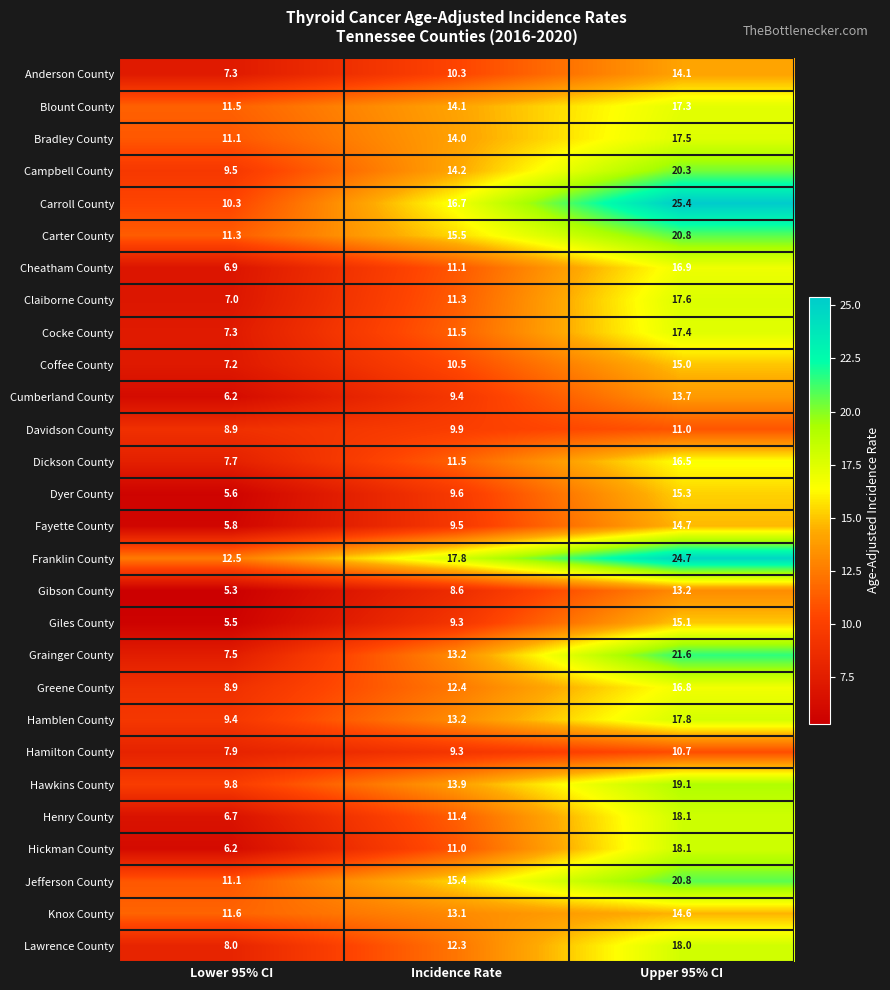

Which label corresponds to the largest value in the chart?

Upper 95% CI